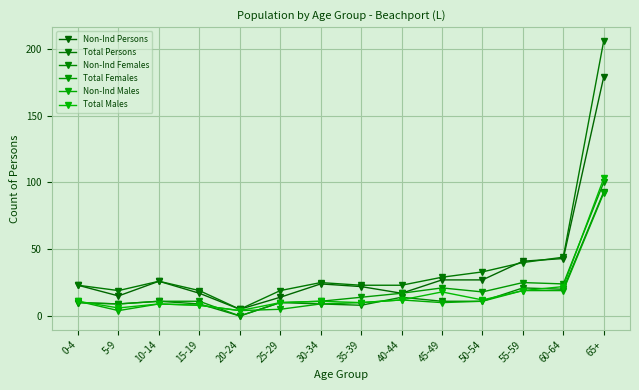

How many interior local peaks does the Non-Ind Persons series have?

2